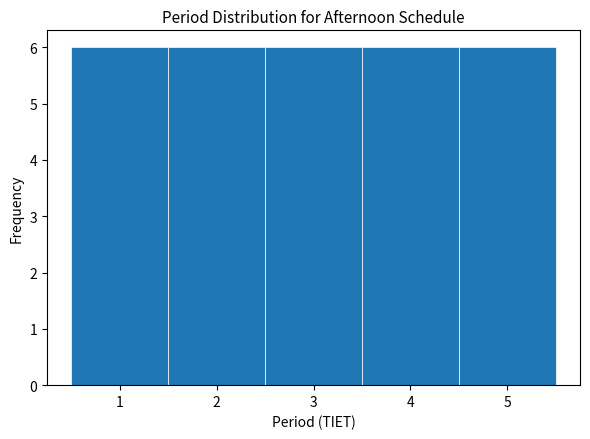

What is the height of the bar covering 2.5 to 3.5 on the x-axis? The values are not printed on the chart, so give them approximately, as read against the axis.

6